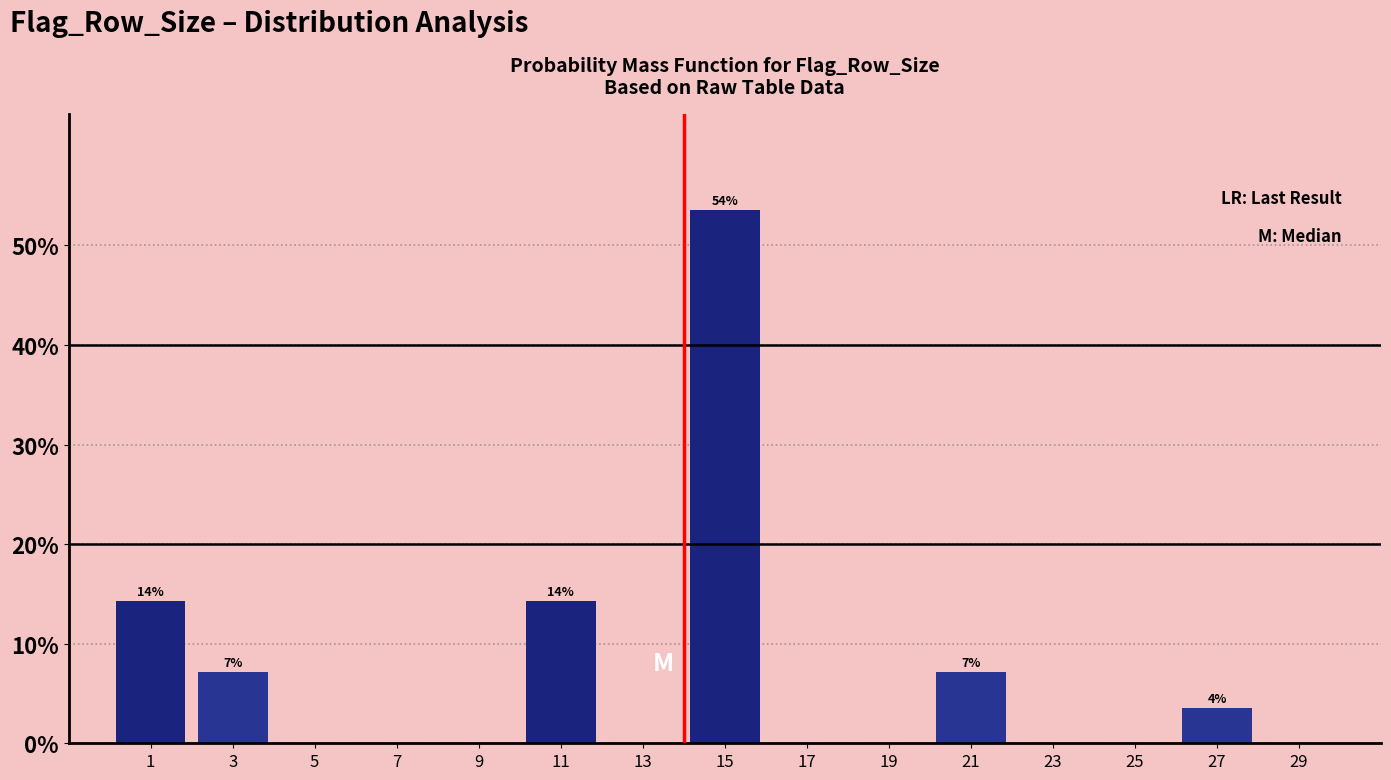

Over which range of the x-axis is the bar tallest?

14 to 16